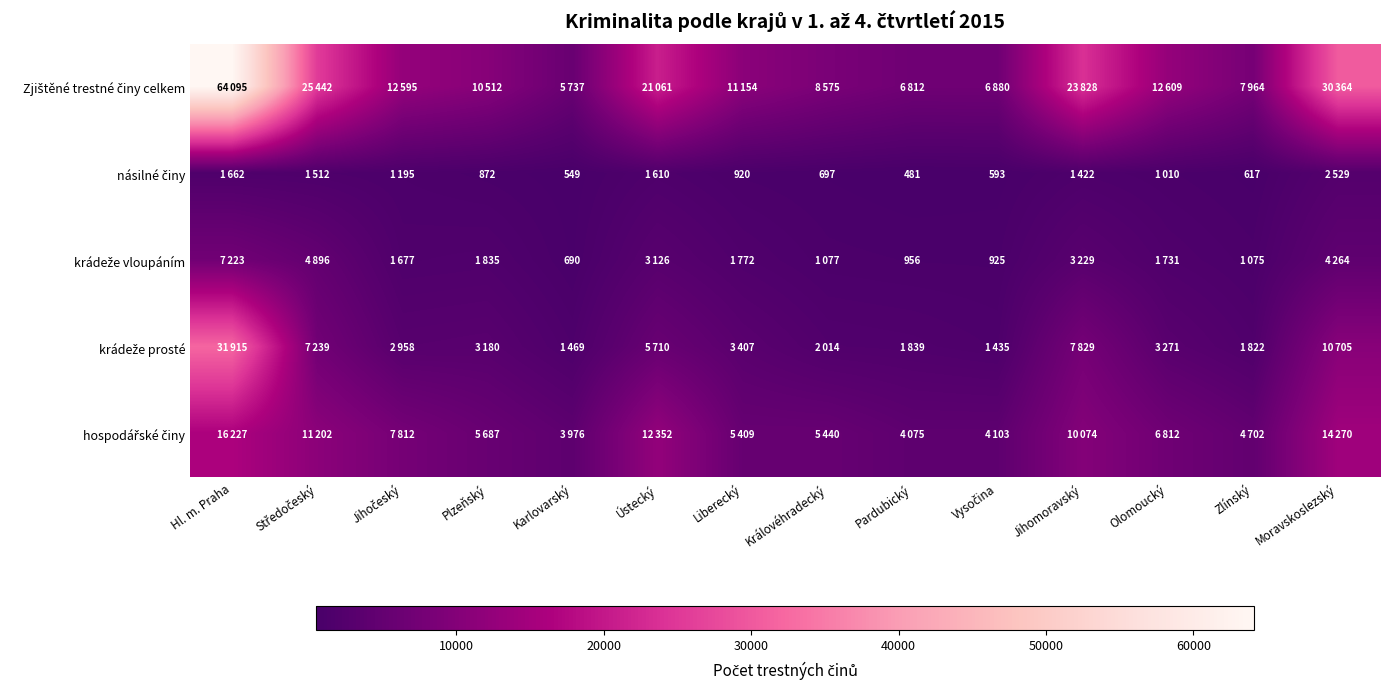

Where does the krádeže prosté series first go above 3271?

Hl. m. Praha